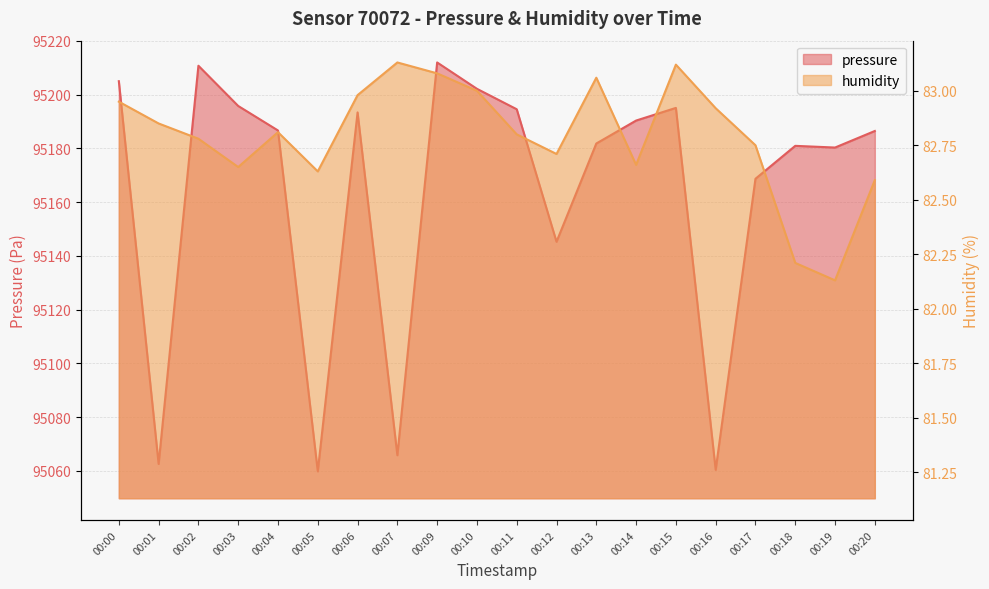

Reading left to right, transcribe all the data shown in this chart.

pressure: 00:00=95205.0	00:01=95062.6	00:02=95210.8	00:03=95195.8	00:04=95186.7	00:05=95059.8	00:06=95193.4	00:07=95065.8	00:09=95212.0	00:10=95202.2	00:11=95194.6	00:12=95145.3	00:13=95181.8	00:14=95190.4	00:15=95195.1	00:16=95060.4	00:17=95168.7	00:18=95181.0	00:19=95180.3	00:20=95186.5
humidity: 00:00=83.0	00:01=82.8	00:02=82.8	00:03=82.7	00:04=82.8	00:05=82.6	00:06=83.0	00:07=83.1	00:09=83.1	00:10=83.0	00:11=82.8	00:12=82.7	00:13=83.1	00:14=82.7	00:15=83.1	00:16=82.9	00:17=82.8	00:18=82.2	00:19=82.1	00:20=82.6